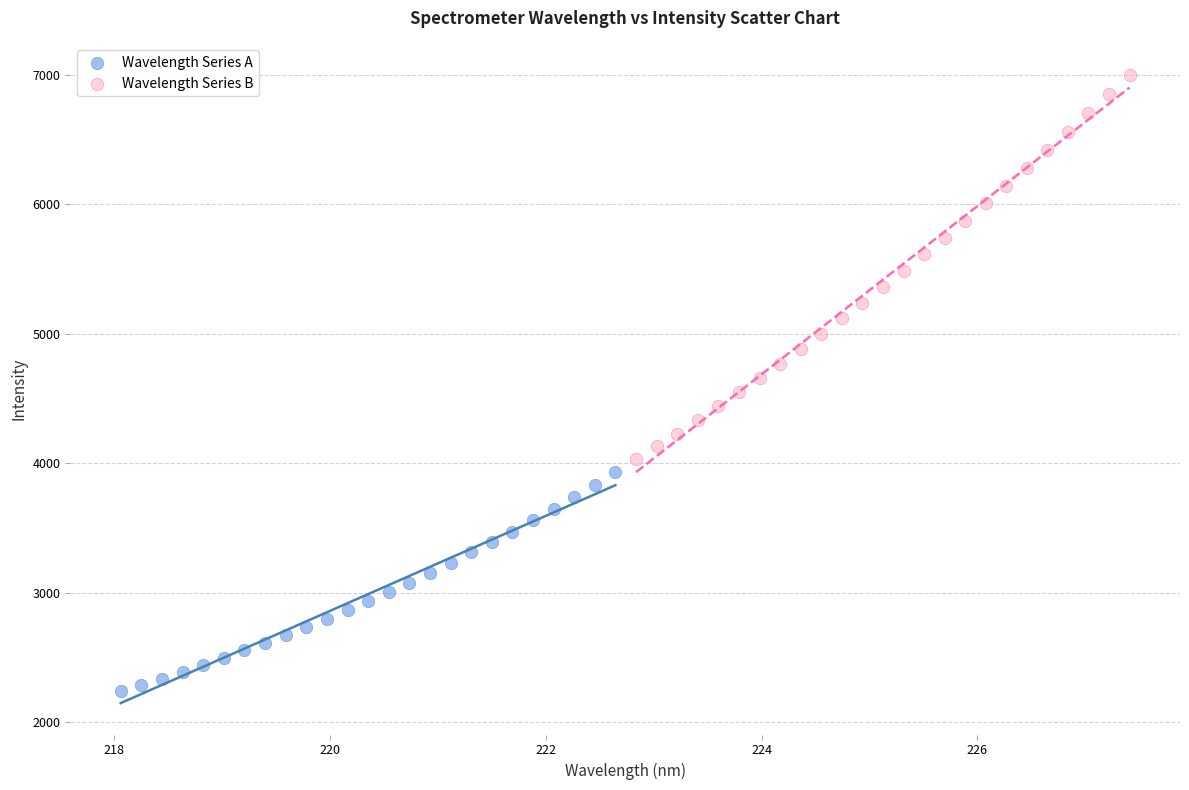

Which series reaches the minimum Y coordinate?

Wavelength Series A